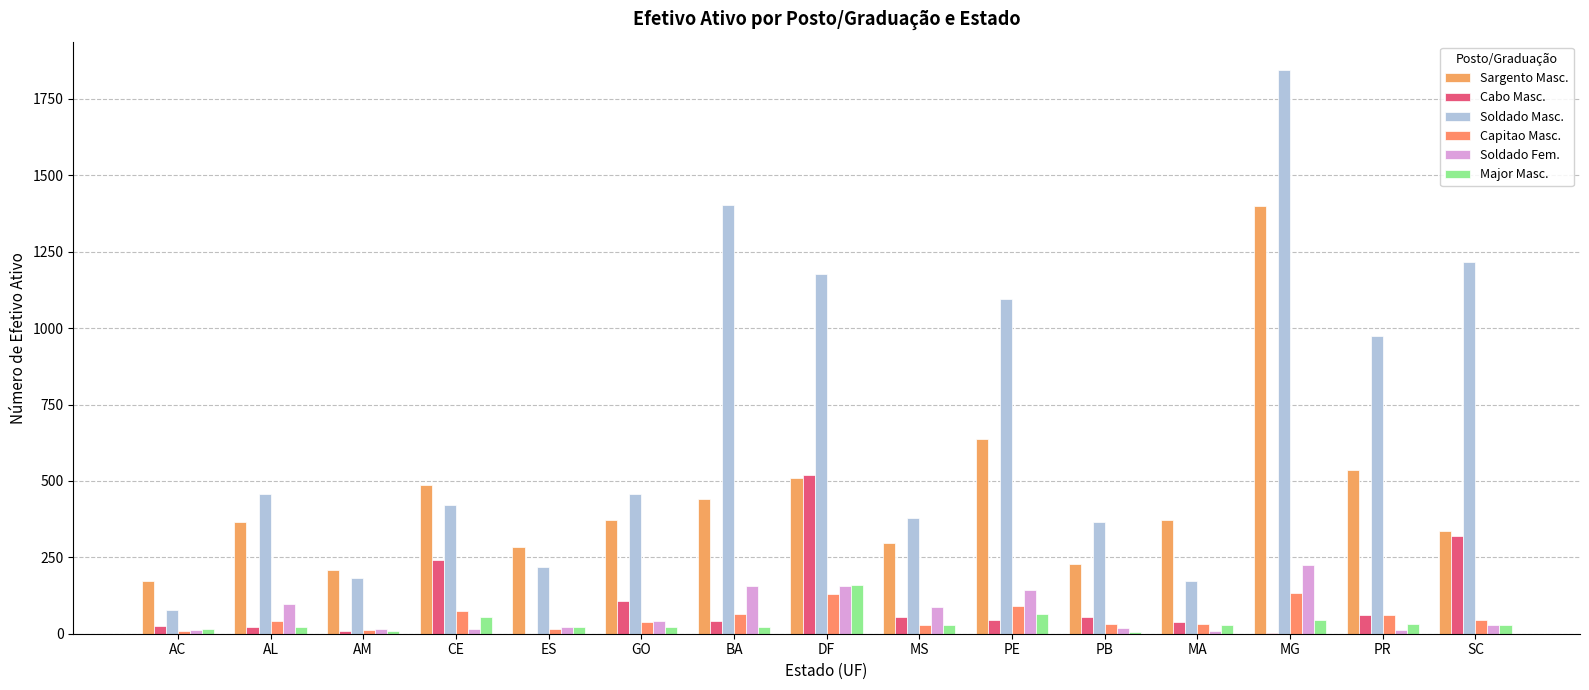

Reading right to left, list all the values displayed in this chart.

Sargento Masc.: 335	537	1401	372	228	638	297	511	442	372	284	487	207	365	173
Cabo Masc.: 321	61	1	39	54	45	55	519	43	108	0	242	9	23	26
Soldado Masc.: 1215	975	1845	173	364	1096	379	1177	1403	458	219	421	183	458	79
Capitao Masc.: 44	61	132	31	31	90	27	131	64	39	17	73	13	41	8
Soldado Fem.: 27	13	225	10	19	142	86	156	156	40	22	15	14	96	12
Major Masc.: 27	31	44	27	7	63	29	159	21	22	21	54	10	23	16